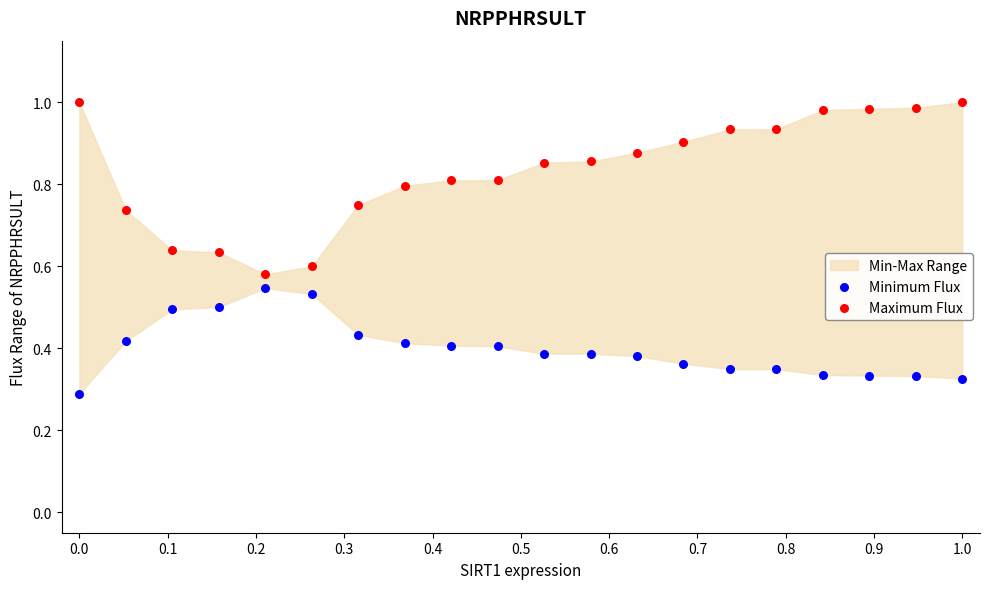

Which series contains the lowest Y value?

Minimum Flux